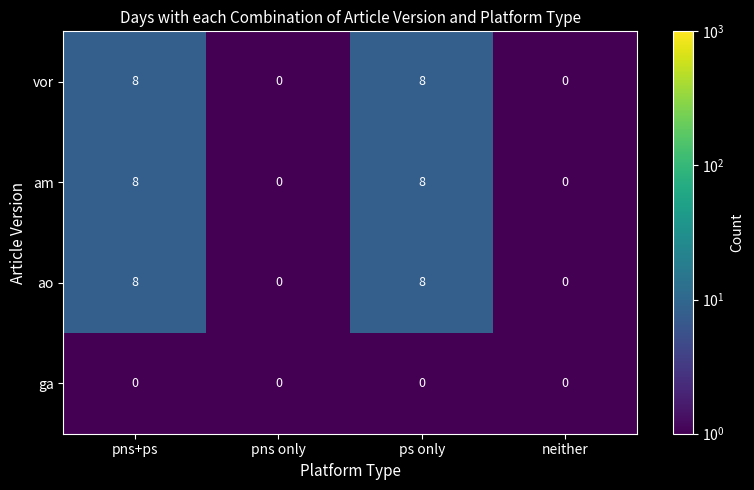

Reading left to right, what are all the values shown in this chart?

vor: 8	0	8	0
am: 8	0	8	0
ao: 8	0	8	0
ga: 0	0	0	0